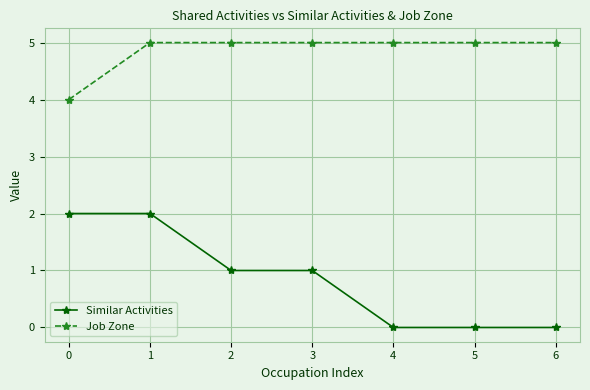

What is the sum of all Similar Activities values?

6